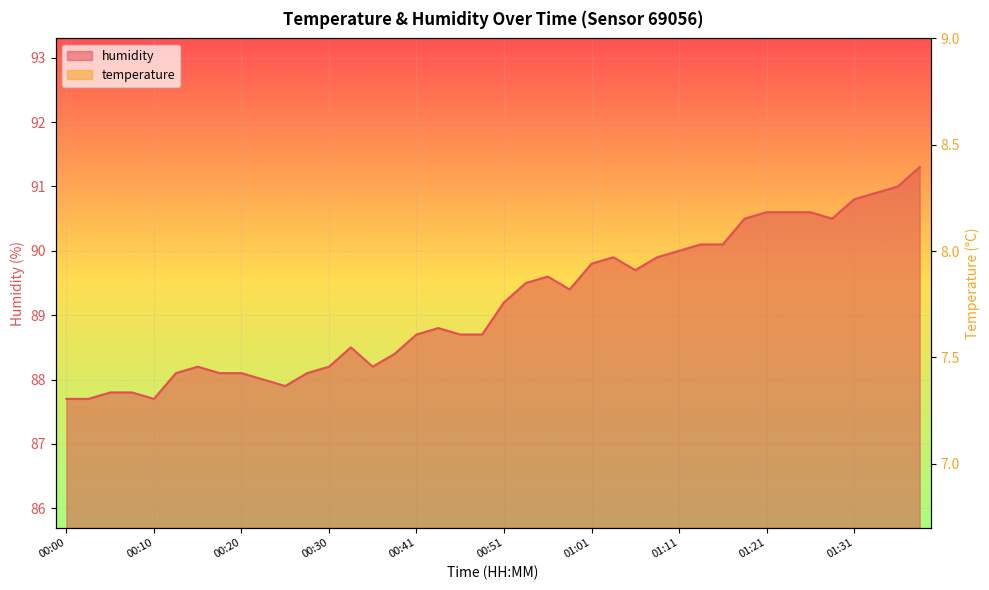

Is it true that temperature equals 29.7 at 00:05?

False